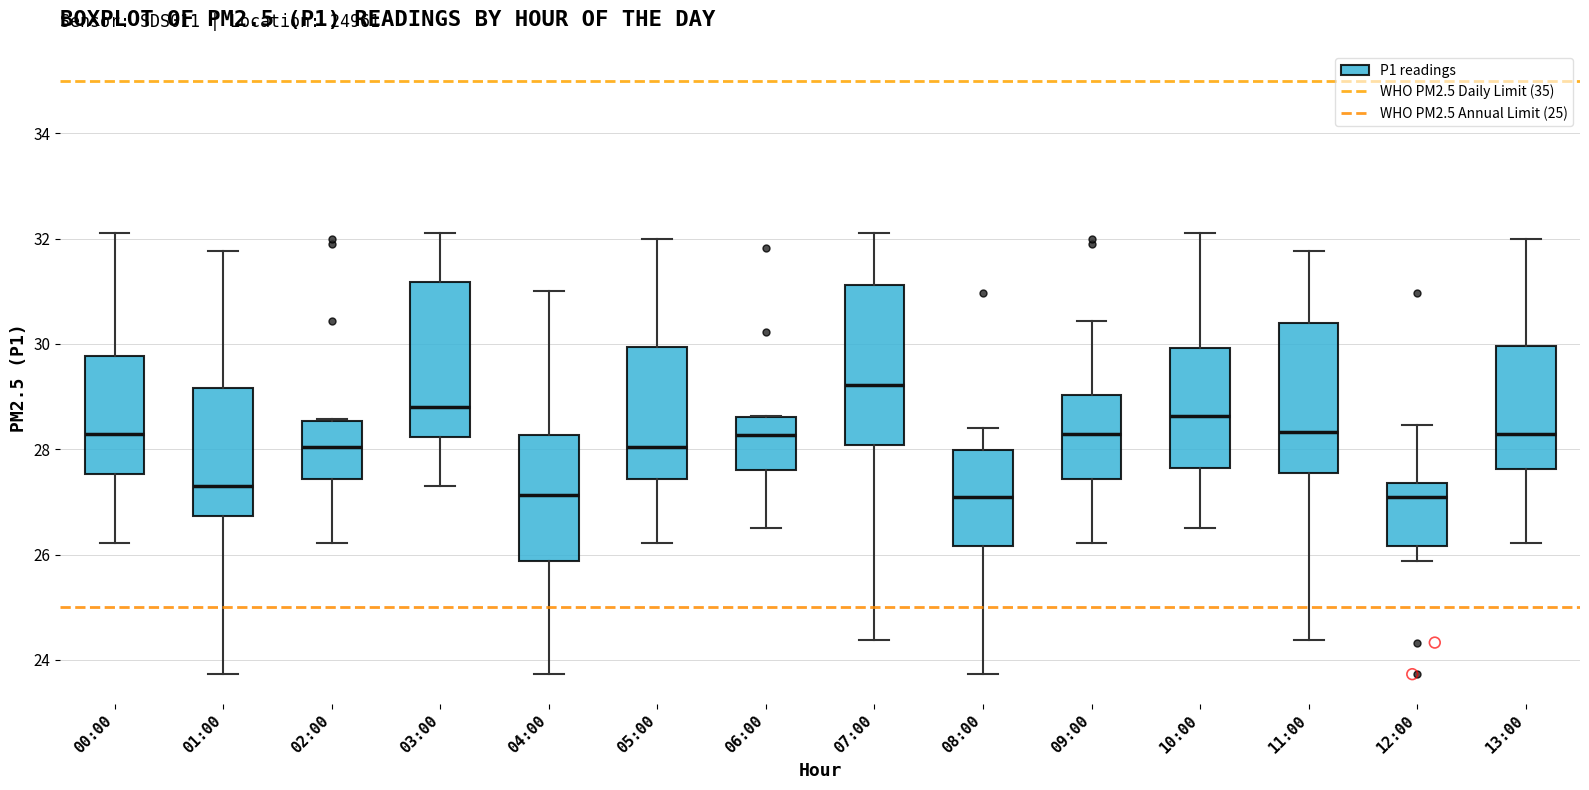

Reading left to right, transcribe this box plot: for each box, give where its median line is, the range the box spans, and where its two whiskers end, as read against the y-axis. The values are not printed on the chart, so give them approximately, as read against the axis.

00:00: median 28.4, box 27.6 to 29.8, whiskers 26.2 to 32.2
01:00: median 27.4, box 26.8 to 29.2, whiskers 23.8 to 31.8
02:00: median 28.0, box 27.4 to 28.6, whiskers 26.2 to 28.6
03:00: median 28.8, box 28.2 to 31.2, whiskers 27.4 to 32.2
04:00: median 27.2, box 25.8 to 28.2, whiskers 23.8 to 31.0
05:00: median 28.0, box 27.4 to 30.0, whiskers 26.2 to 32.0
06:00: median 28.2, box 27.6 to 28.6, whiskers 26.6 to 28.6
07:00: median 29.2, box 28.0 to 31.2, whiskers 24.4 to 32.2
08:00: median 27.2, box 26.2 to 28.0, whiskers 23.8 to 28.4
09:00: median 28.4, box 27.4 to 29.0, whiskers 26.2 to 30.4
10:00: median 28.6, box 27.6 to 30.0, whiskers 26.6 to 32.2
11:00: median 28.4, box 27.6 to 30.4, whiskers 24.4 to 31.8
12:00: median 27.0, box 26.2 to 27.4, whiskers 25.8 to 28.4
13:00: median 28.4, box 27.6 to 30.0, whiskers 26.2 to 32.0